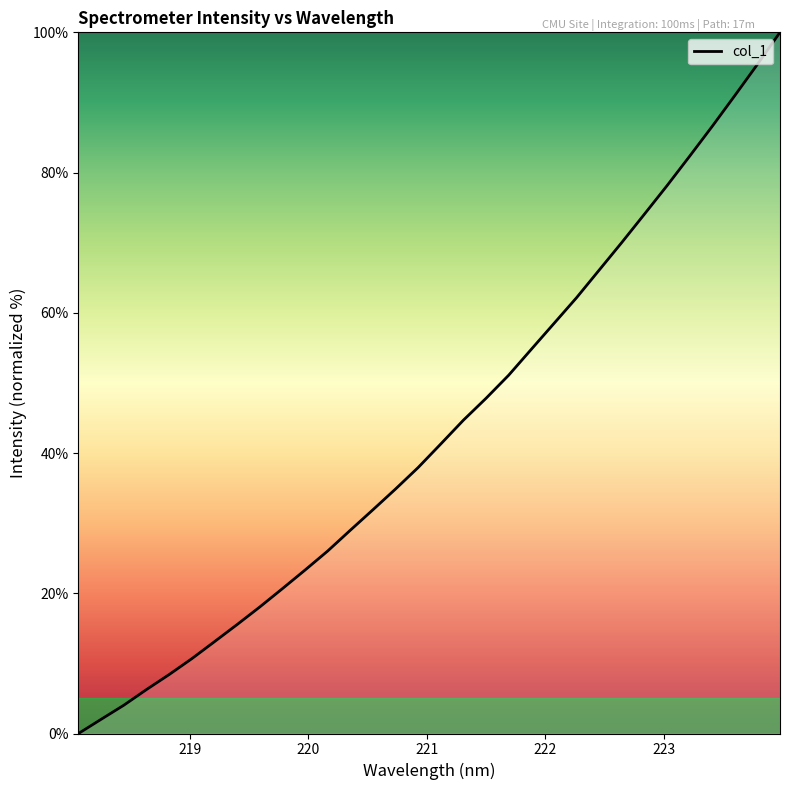

What is the difference between the maximum and minimum values?

100.0